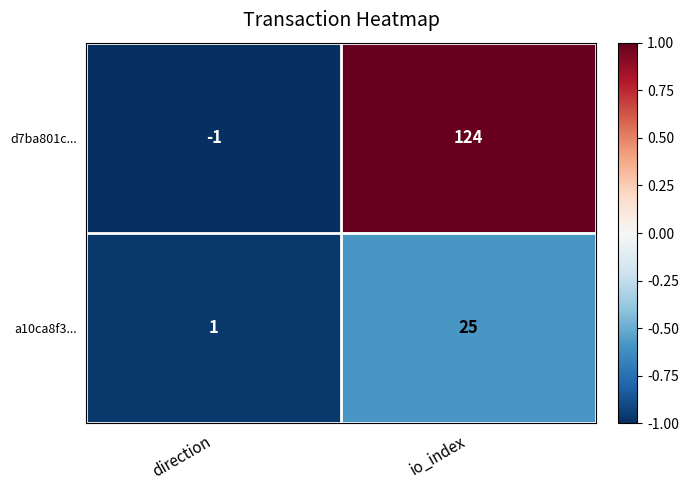

Which series has the largest total across all categories?

d7ba801c...